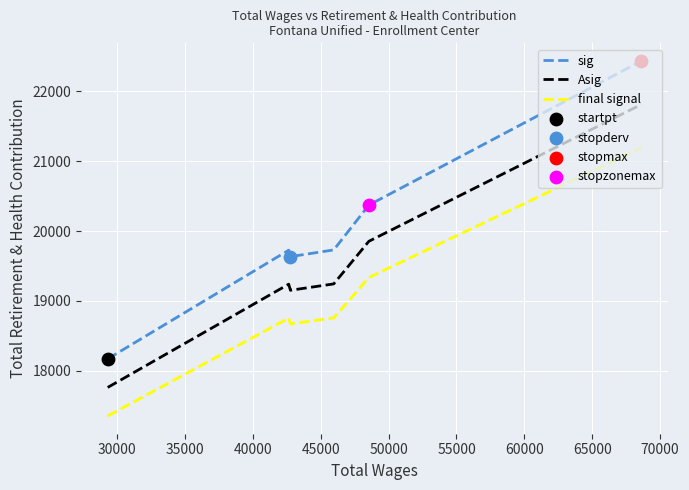

At how many categories does at least one series exceed 22283?

1